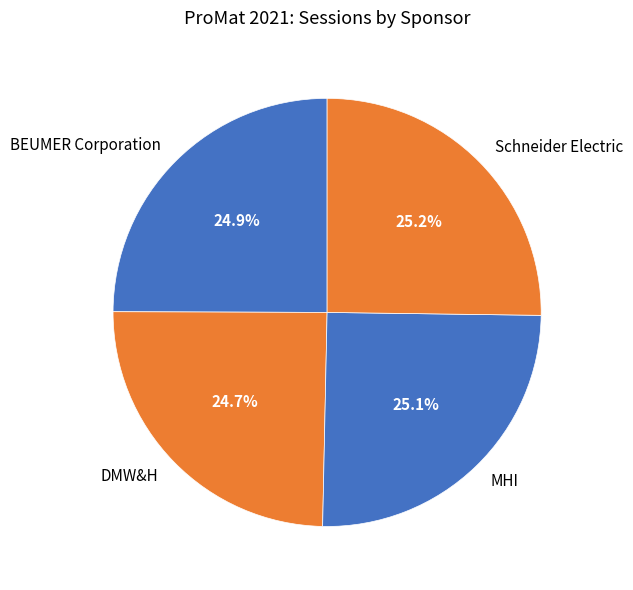

How many segments does this pie chart have?

4